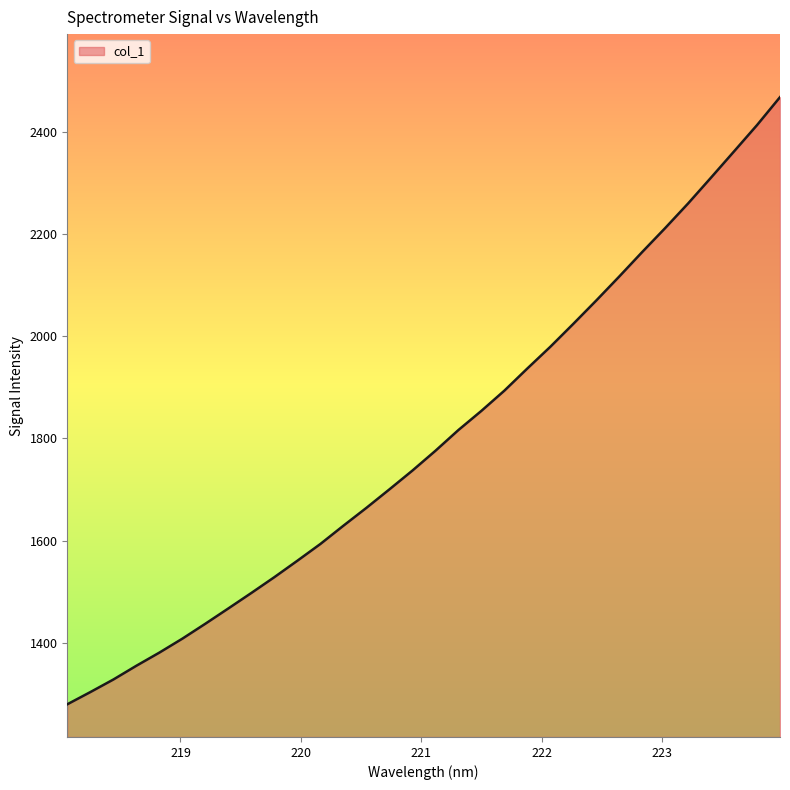

What is the smallest value displayed?

1279.5